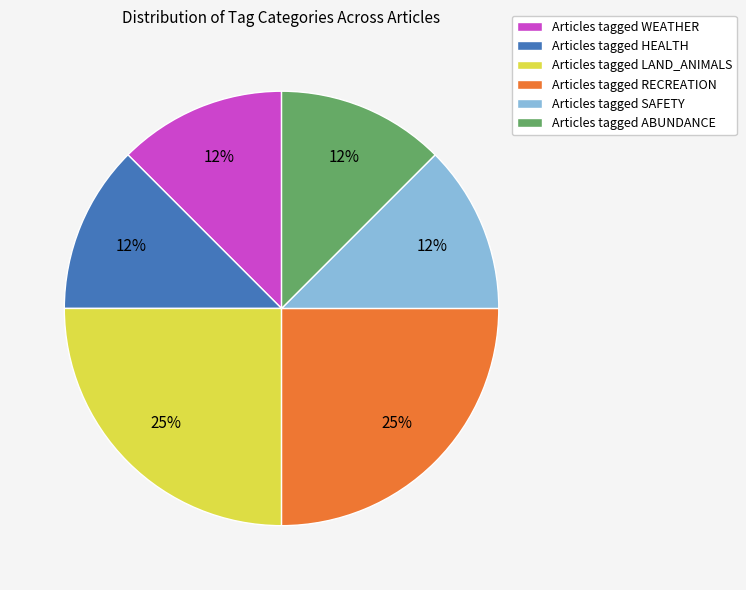

Is it true that Articles tagged SAFETY is 12% of the pie?

True